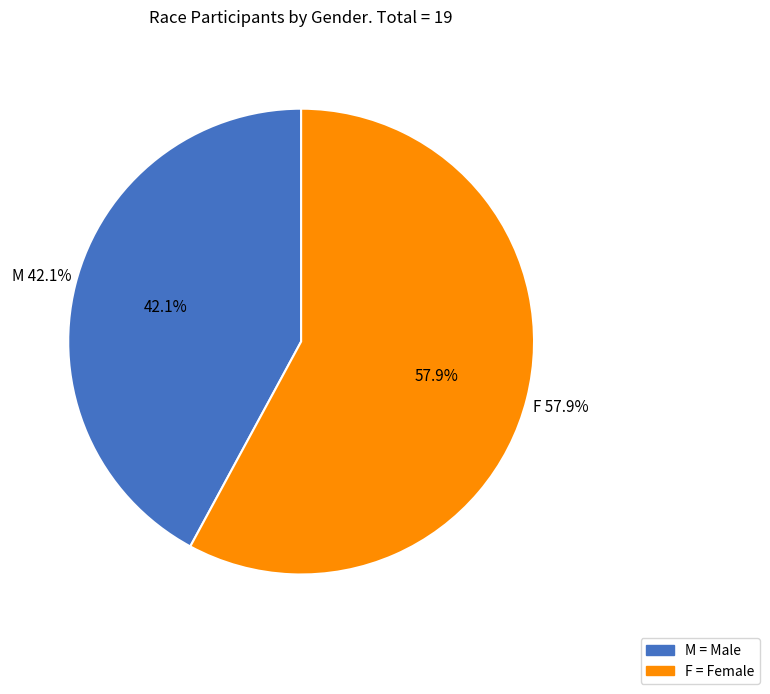

Does M represent more than half of the total?

No